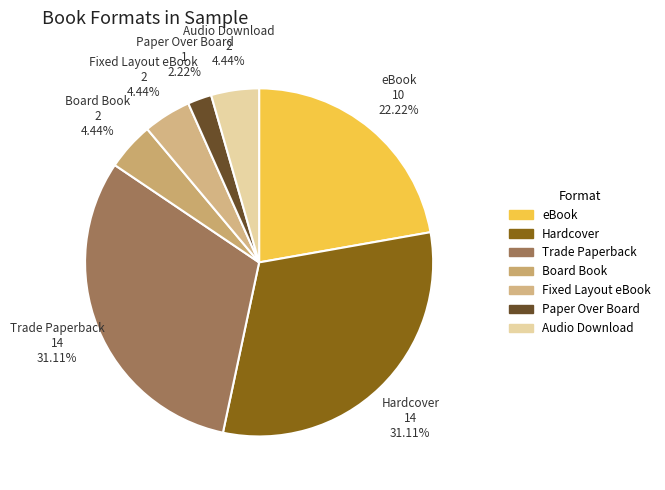

What is the total percentage of Trade Paperback and Hardcover?

62.2%